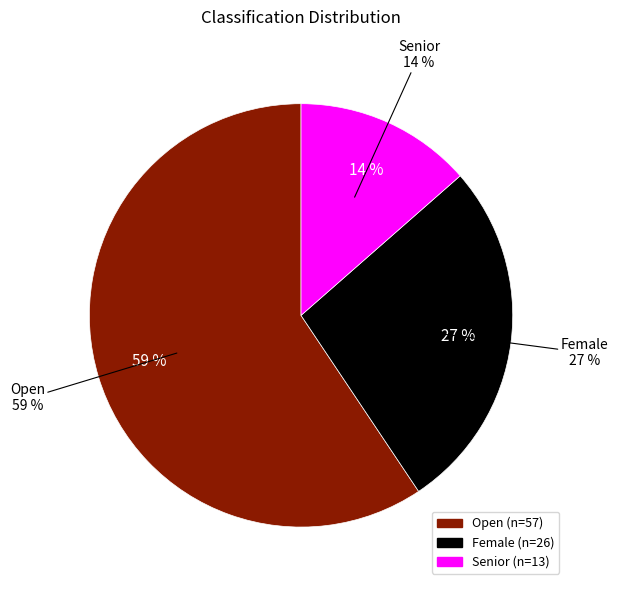

How many segments does this pie chart have?

3